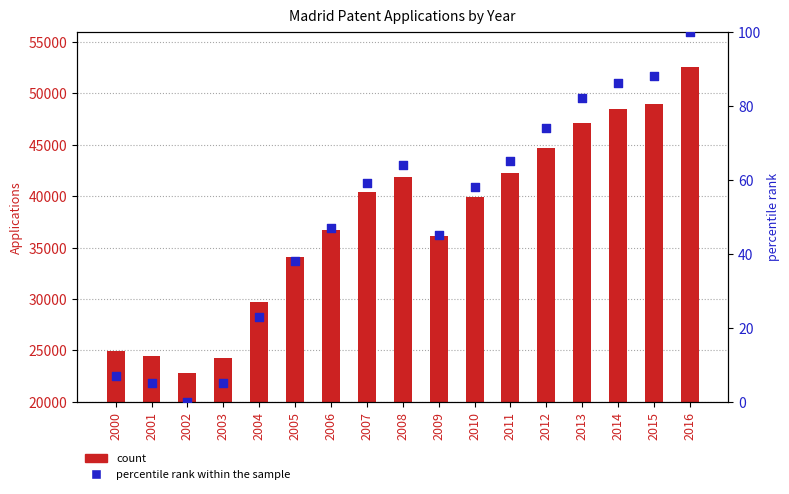

Is the value of Madrid applications at 2003 greater than the value of percentile rank within the sample at 2001?

Yes